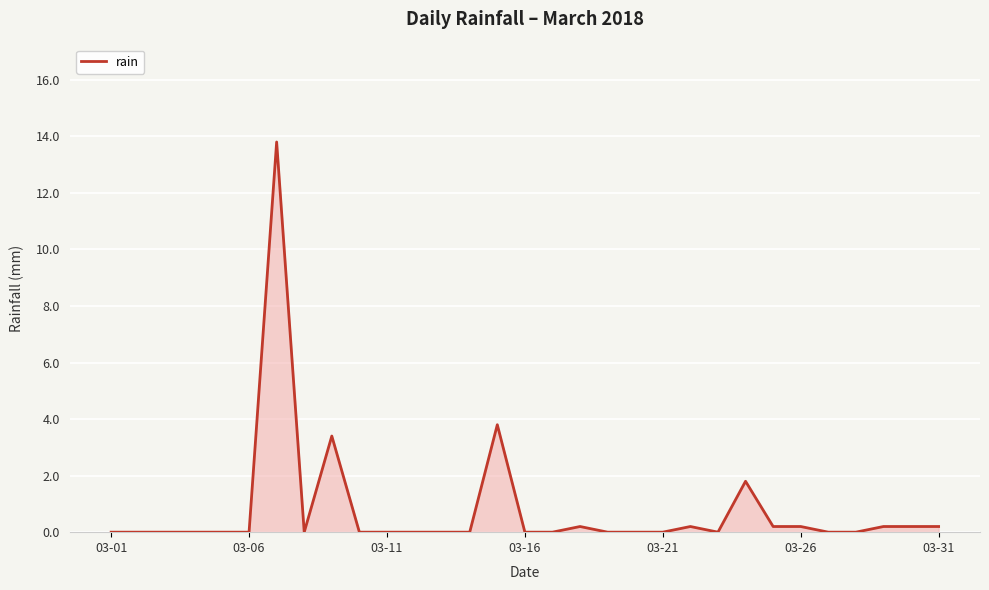

What is the greatest value displayed?

13.8